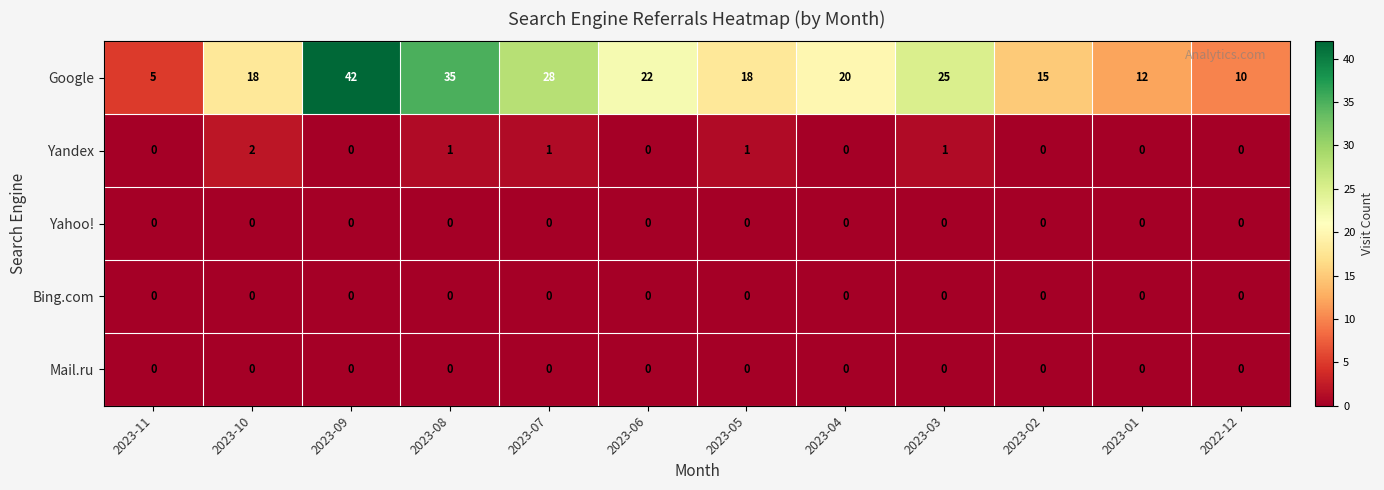

Which series has the largest total across all categories?

Google